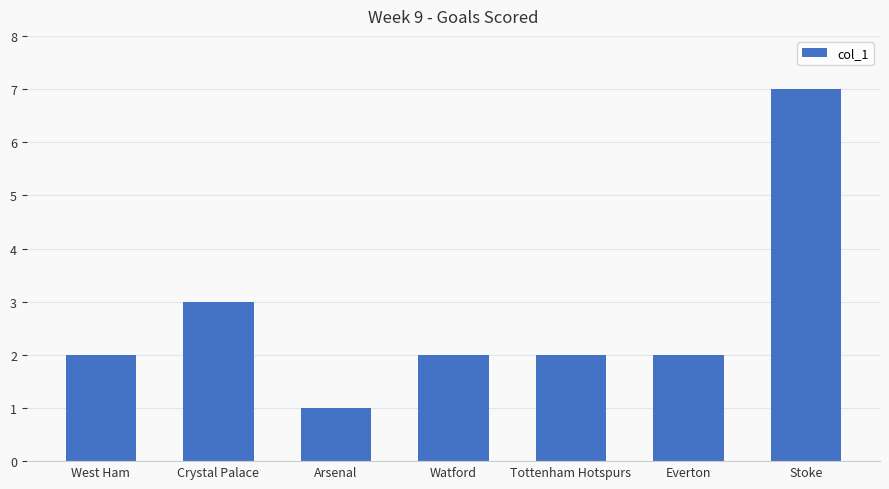

What is the value of the 6th bar from the left?

2